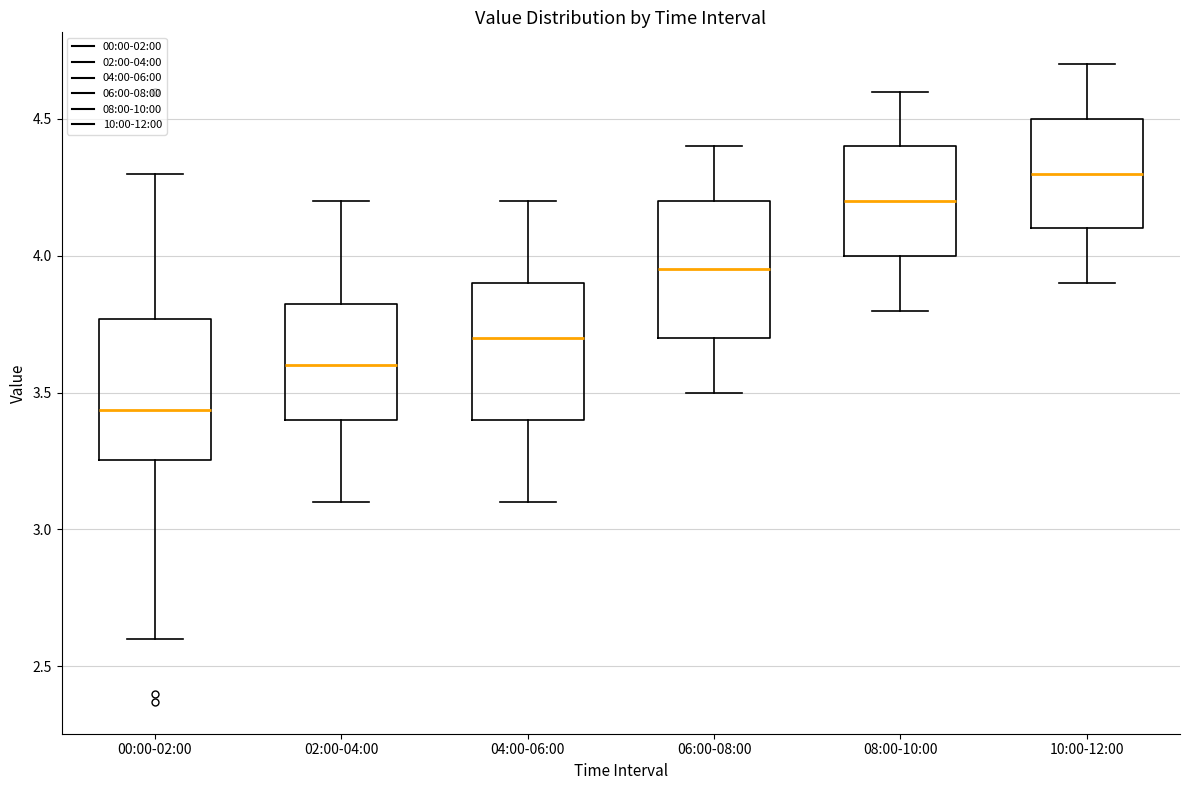

Reading left to right, transcribe this box plot: for each box, give where its median line is, the range the box spans, and where its two whiskers end, as read against the y-axis. The values are not printed on the chart, so give them approximately, as read against the axis.

00:00-02:00: median 3.45, box 3.25 to 3.75, whiskers 2.60 to 4.30
02:00-04:00: median 3.60, box 3.40 to 3.85, whiskers 3.10 to 4.20
04:00-06:00: median 3.70, box 3.40 to 3.90, whiskers 3.10 to 4.20
06:00-08:00: median 3.95, box 3.70 to 4.20, whiskers 3.50 to 4.40
08:00-10:00: median 4.20, box 4.00 to 4.40, whiskers 3.80 to 4.60
10:00-12:00: median 4.30, box 4.10 to 4.50, whiskers 3.90 to 4.70